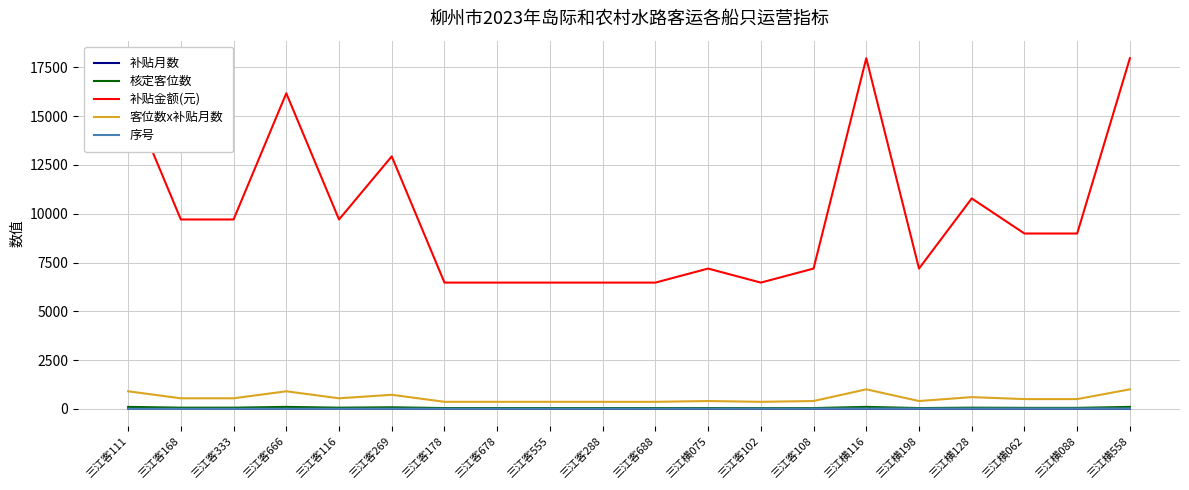

What is the sum of all 补贴月数 values?

189